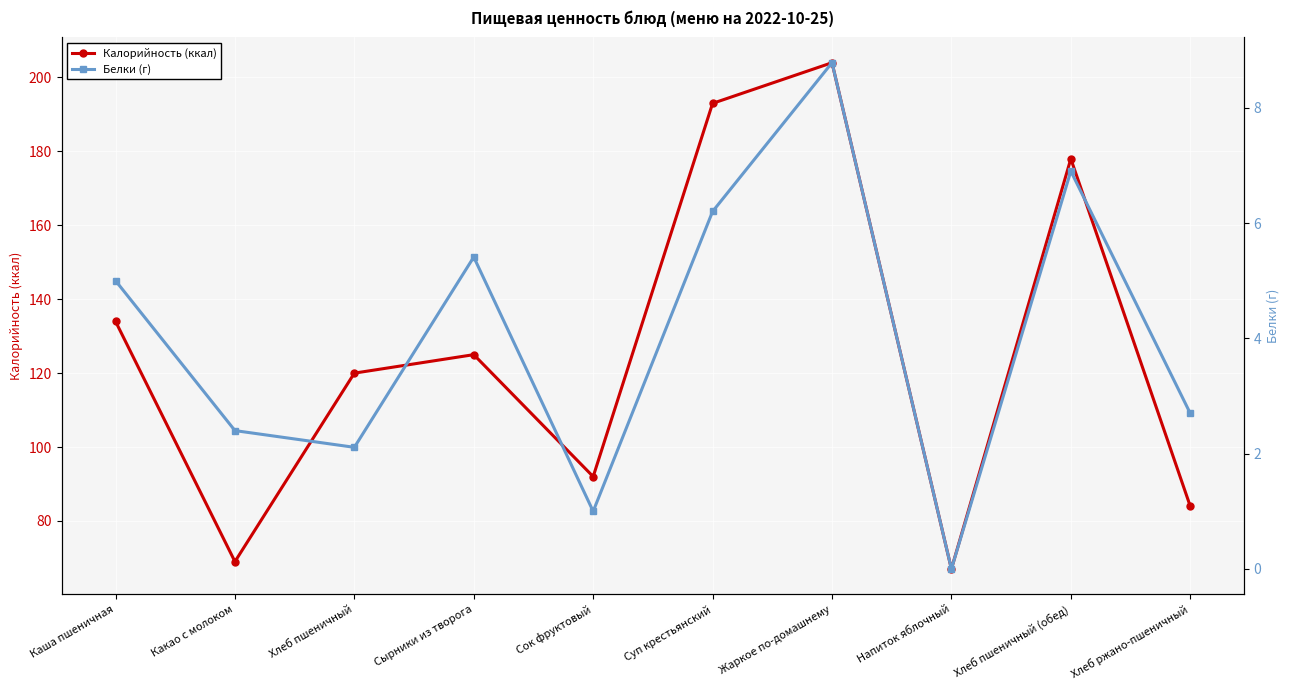

True or false: Белки (г) and Калорийность (ккал) cross at least once.

False